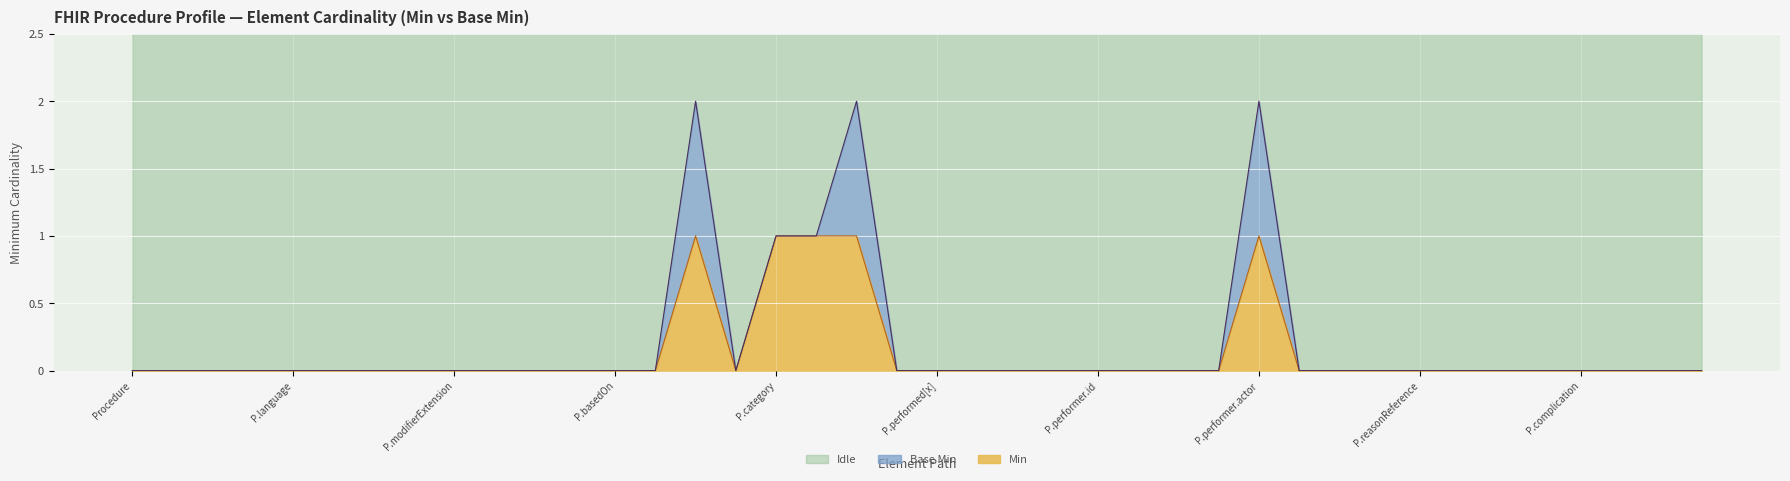

Reading left to right, extract all data points from this chart.

0	0	0	0	0	0	0	0	0	0	0	0	0	0	1	0	1	1	1	0	0	0	0	0	0	0	0	0	1	0	0	0	0	0	0	0	0	0	0	0